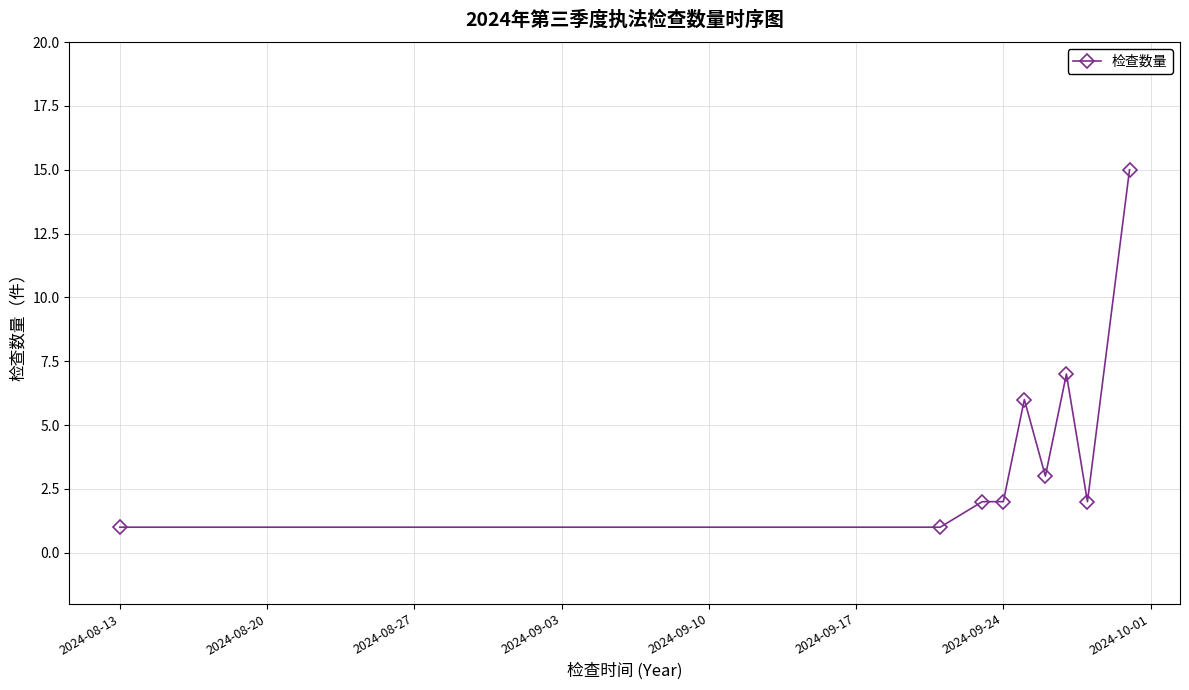

What is the difference between the maximum and minimum values?

14